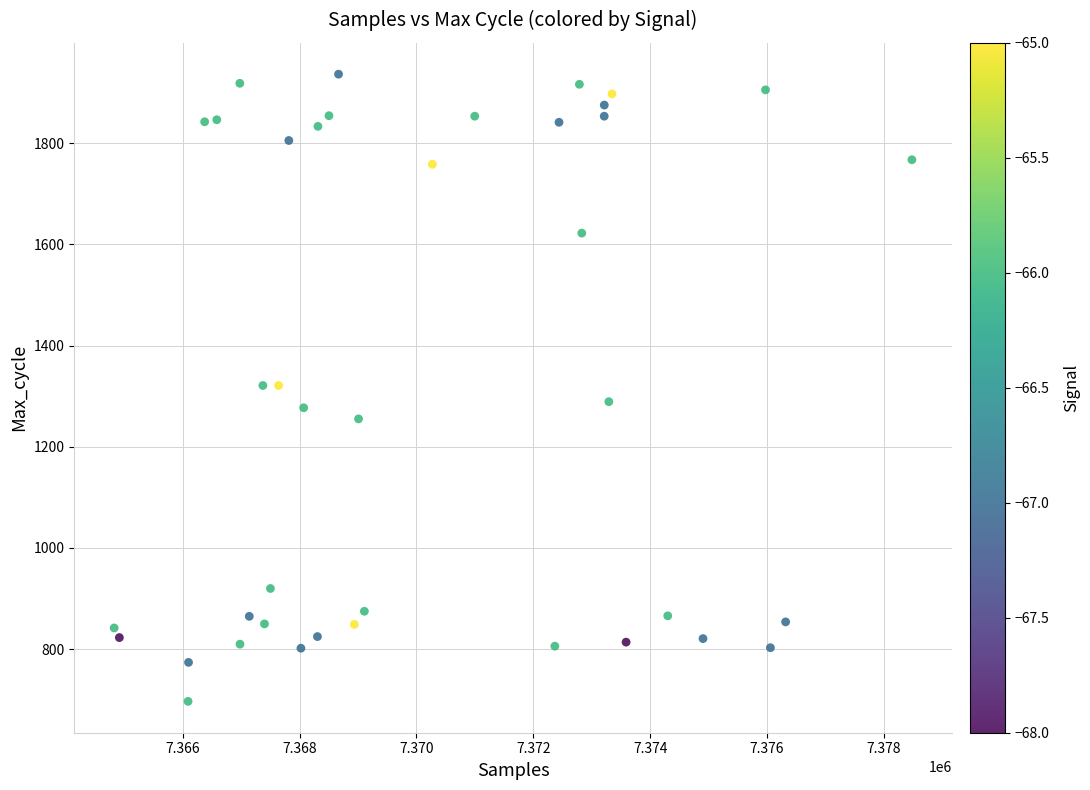

What is the range of X values (max minus min)?

13656